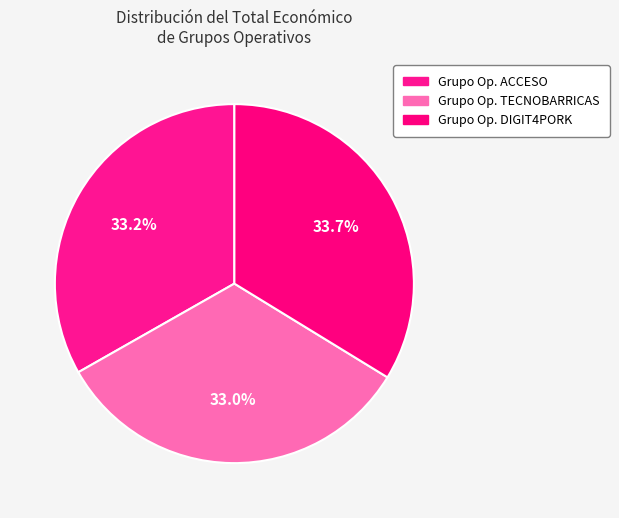

Count the number of slices in the pie.

3